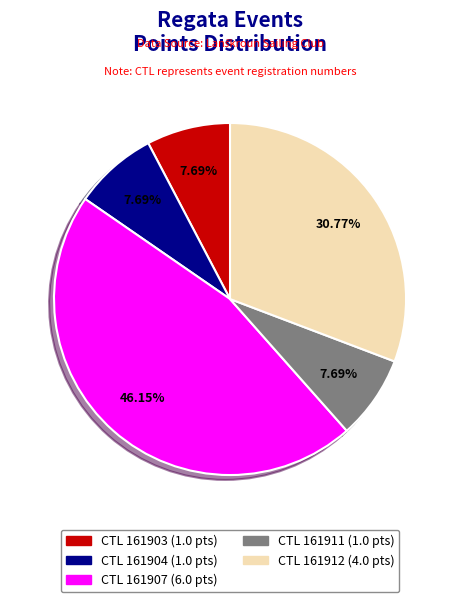

Is there any slice that represents more than half of the pie?

No